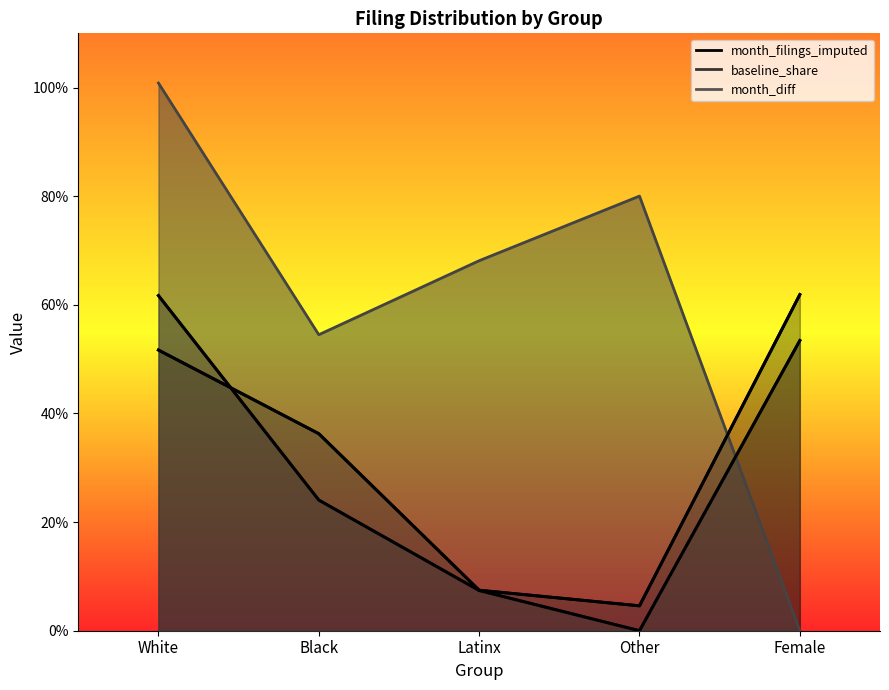

Read the baseline_share value at Black.

0.2